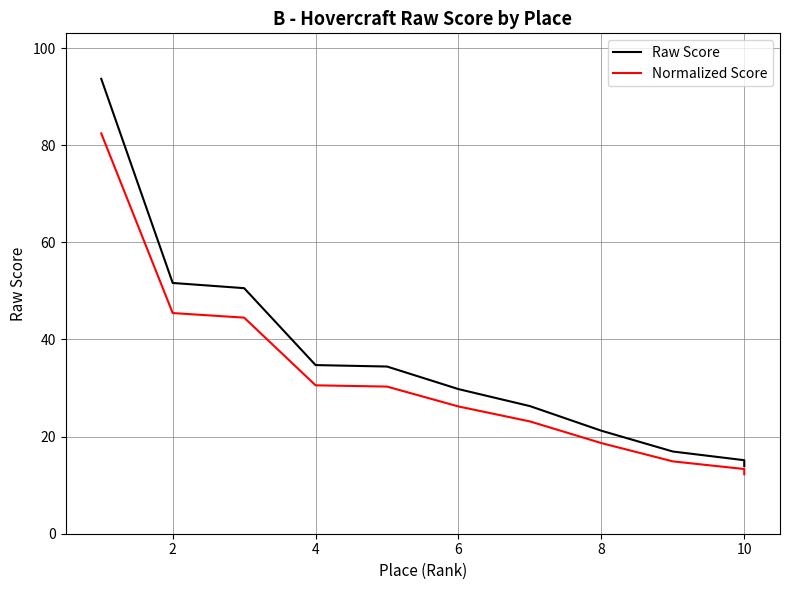

What is the difference between the highest and lowest values at 10?

1.8